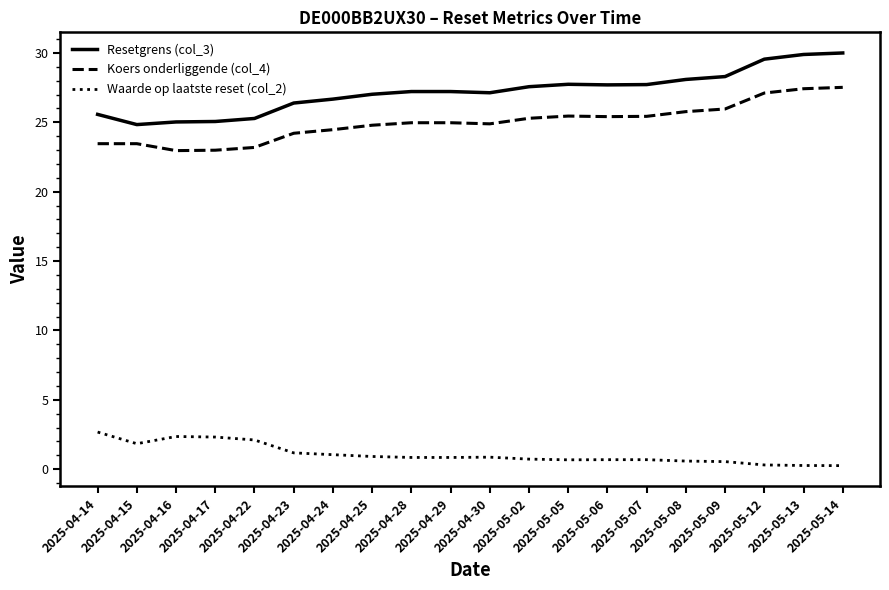

What is the difference between the maximum and minimum values in the Resetgrens (col_3) series?

5.2